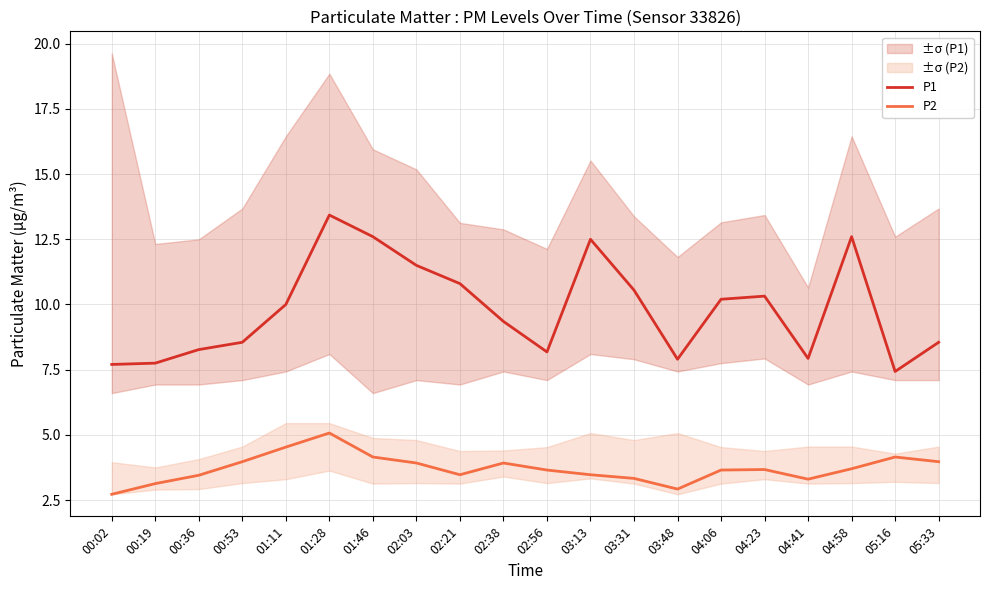

What position from the right is 01:11?

16